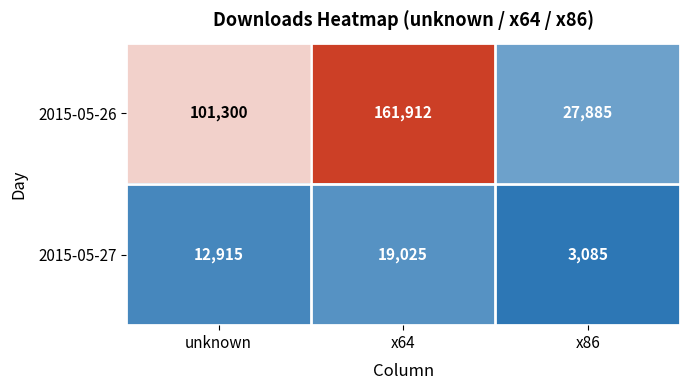

True or false: 2015-05-27 has a value of 20962 at unknown.

False